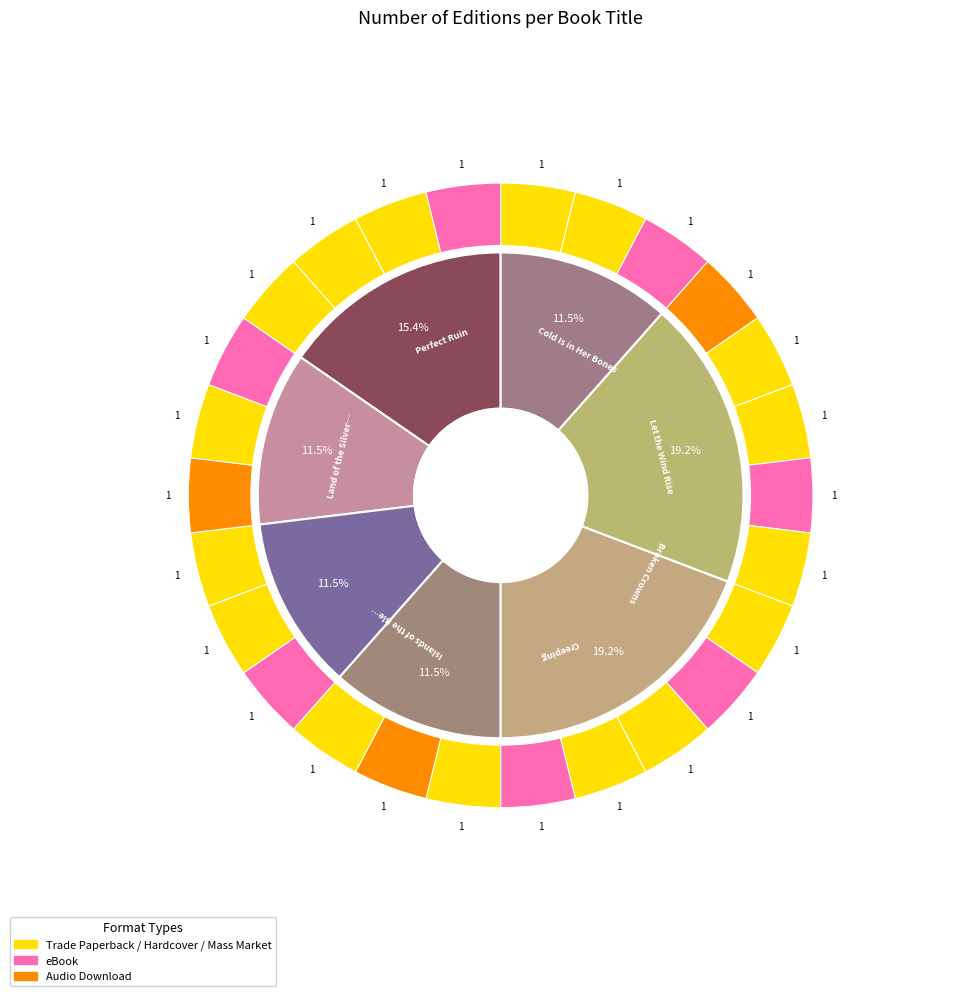

How many segments does this pie chart have?

8